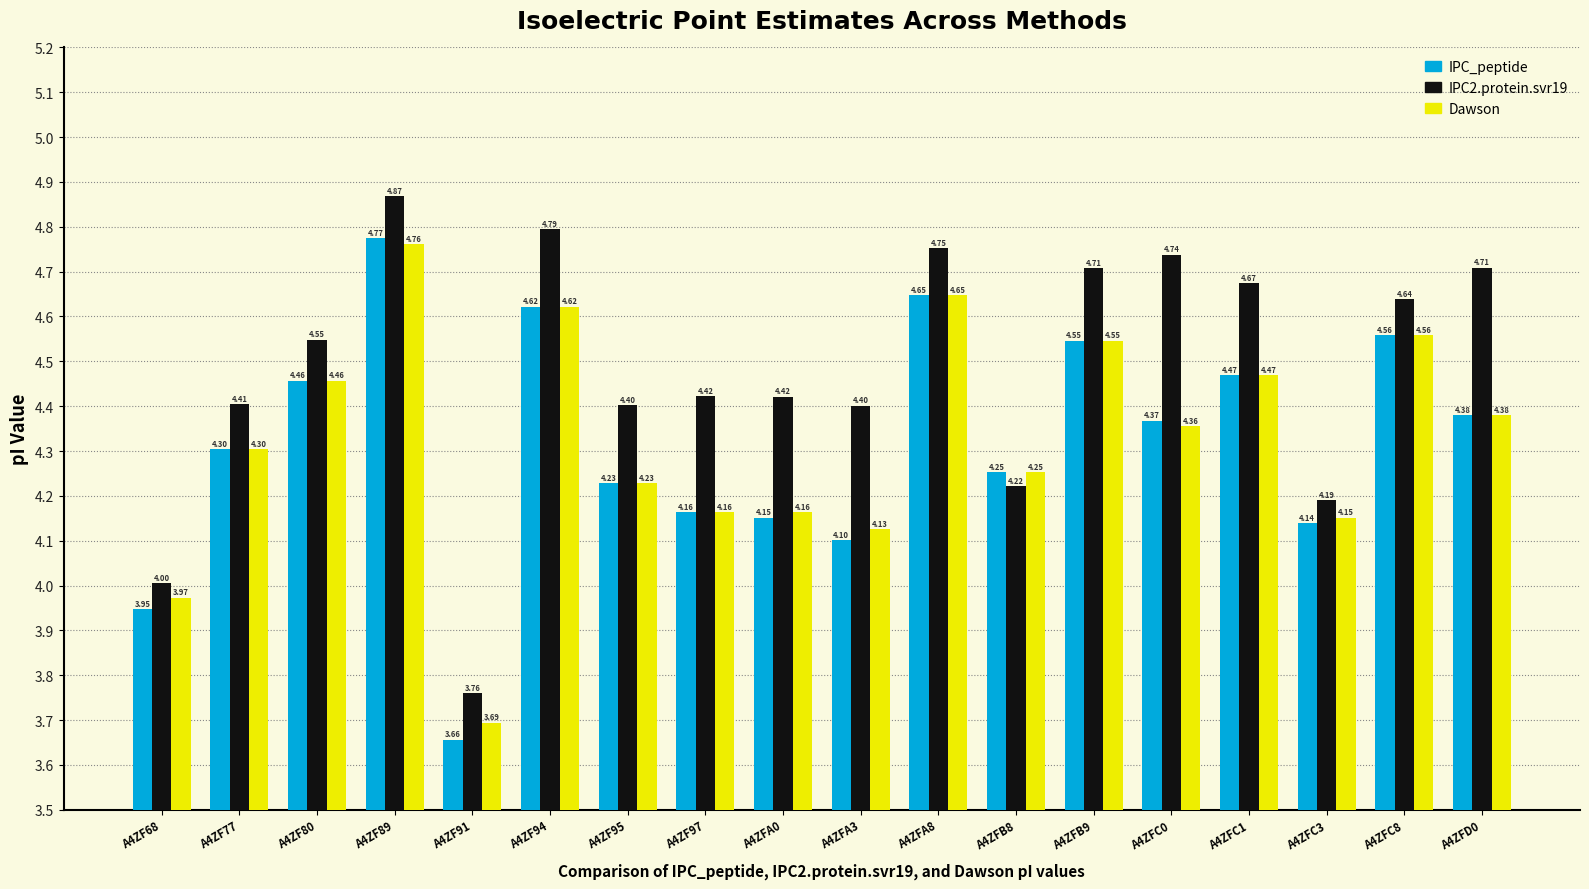

What position from the left is A4ZFA8?

11